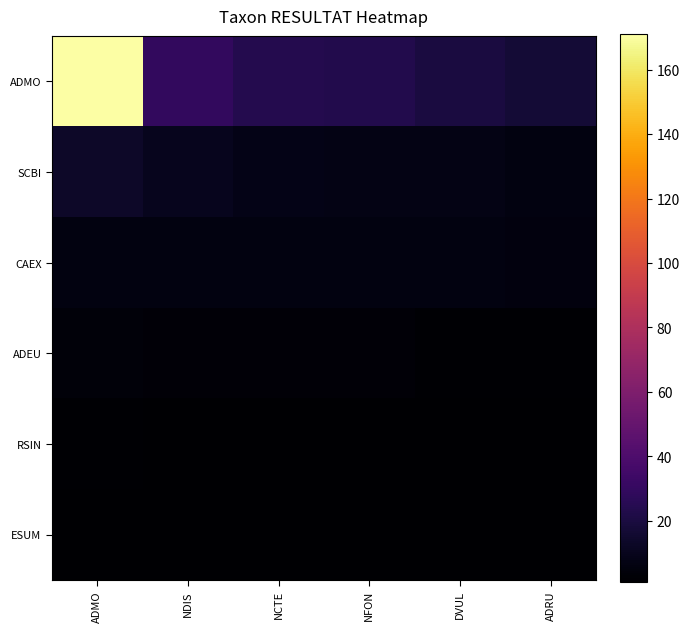

Reading left to right, list all the values displayed in this chart.

ADMO: ADMO=171	NDIS=29	NCTE=24	NFON=23	DVUL=20	ADRU=17
SCBI: ADMO=13	NDIS=10	NCTE=8	NFON=7	DVUL=7	ADRU=6
CAEX: ADMO=6	NDIS=6	NCTE=6	NFON=6	DVUL=6	ADRU=5
ADEU: ADMO=4	NDIS=3	NCTE=3	NFON=3	DVUL=2	ADRU=2
RSIN: ADMO=2	NDIS=1	NCTE=1	NFON=1	DVUL=1	ADRU=1
ESUM: ADMO=1	NDIS=1	NCTE=1	NFON=1	DVUL=1	ADRU=1